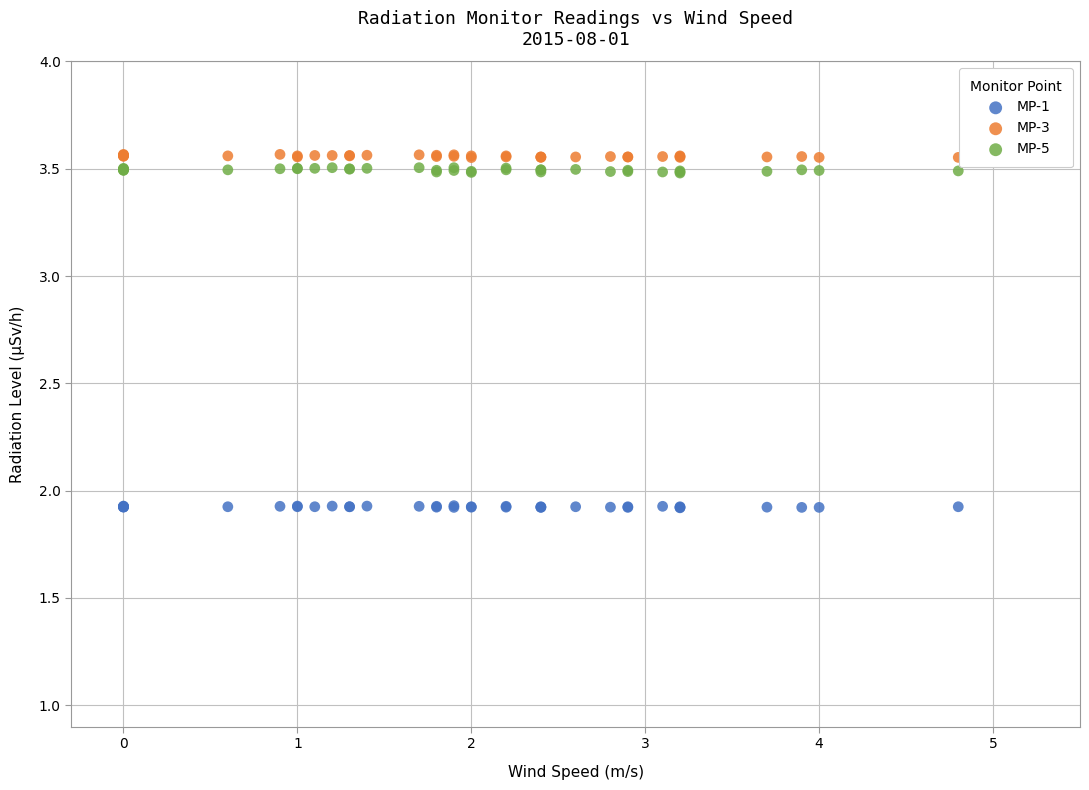

What are all the series names shown in the legend?

MP-1, MP-3, MP-5